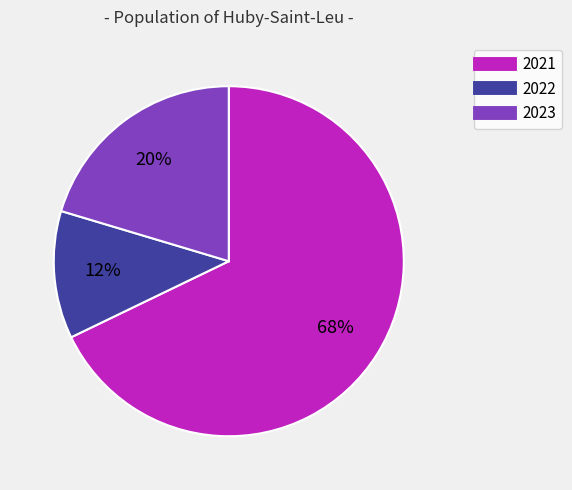

What is the largest slice in the pie chart?

2021